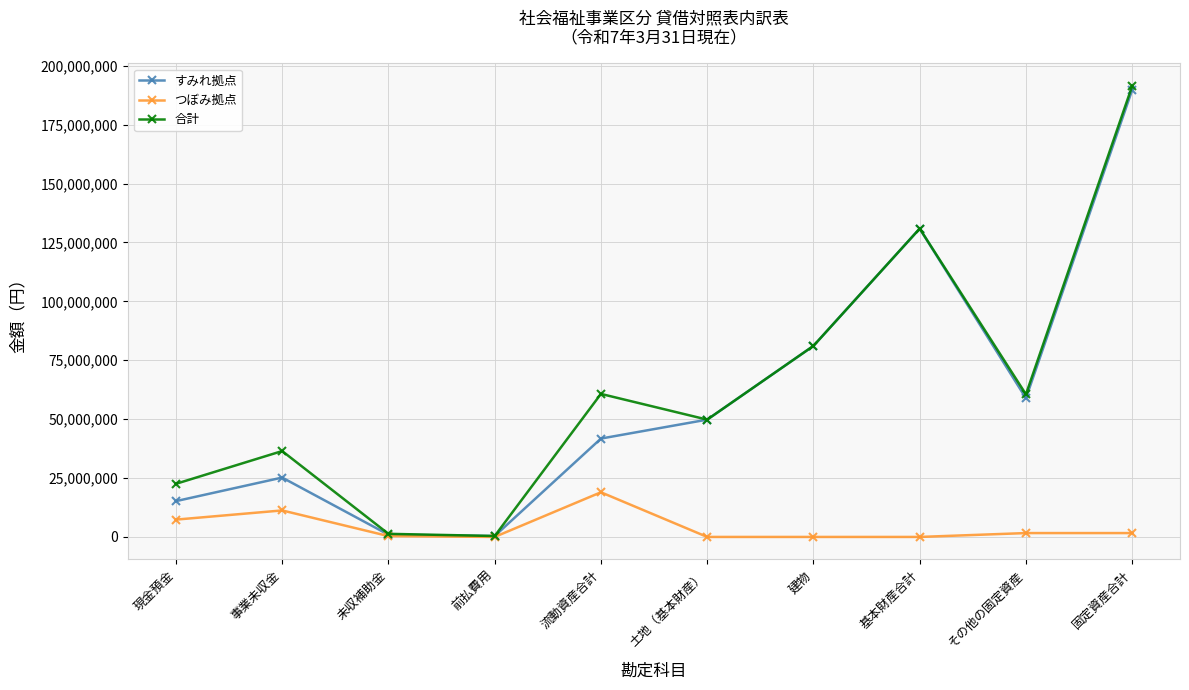

What position from the right is 固定資産合計?

1